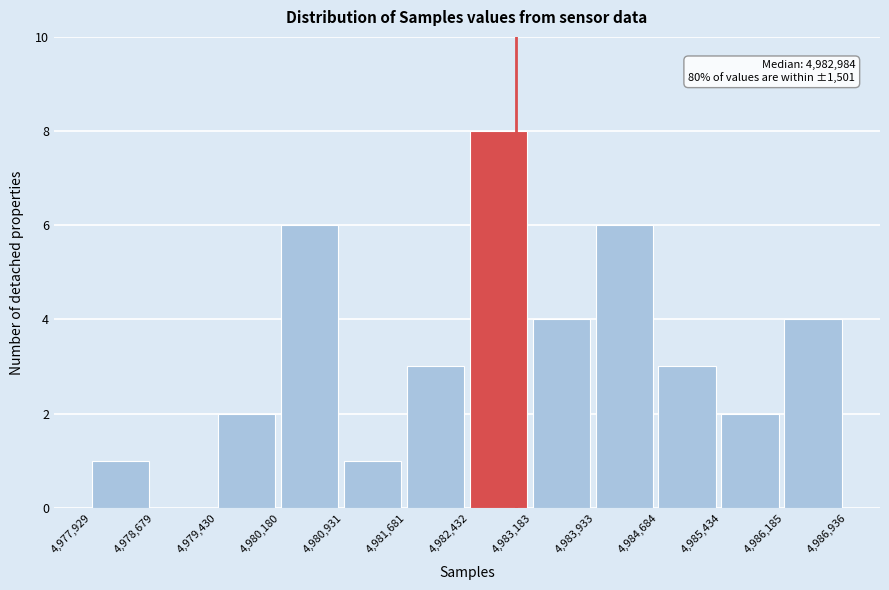

Which range on the x-axis has the tallest bar?

4,982,432 to 4,983,183